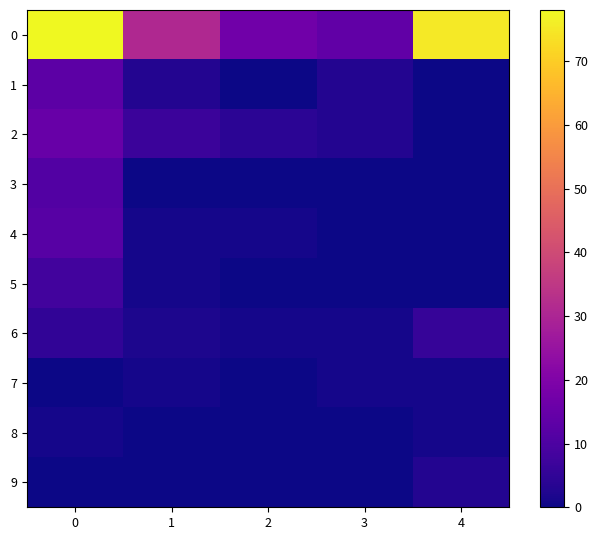

Reading left to right, extract all data points from this chart.

0: 0=78	1=31	2=17	3=14	4=75
1: 0=13	1=3	2=0	3=3	4=0
2: 0=15	1=7	2=4	3=3	4=0
3: 0=11	1=0	2=0	3=0	4=0
4: 0=12	1=1	2=1	3=0	4=0
5: 0=8	1=1	2=0	3=0	4=0
6: 0=5	1=2	2=1	3=1	4=6
7: 0=0	1=1	2=0	3=1	4=1
8: 0=1	1=0	2=0	3=0	4=1
9: 0=0	1=0	2=0	3=0	4=3